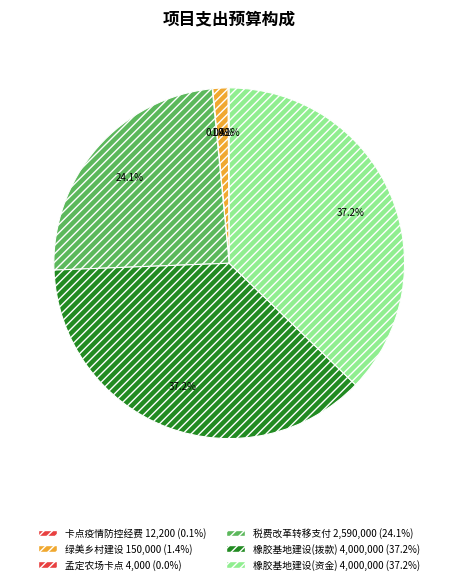

Rank the categories by value from highest to lowest.

云南农垦天然橡胶生产基地建设项目专项资金, 云南农垦天然橡胶生产基地建设项目资金, 税费改革转移支付专项资金, 绿美乡村建设专项资金, 卡点疫情防控经费, 孟定农场卡点疫情防控经费